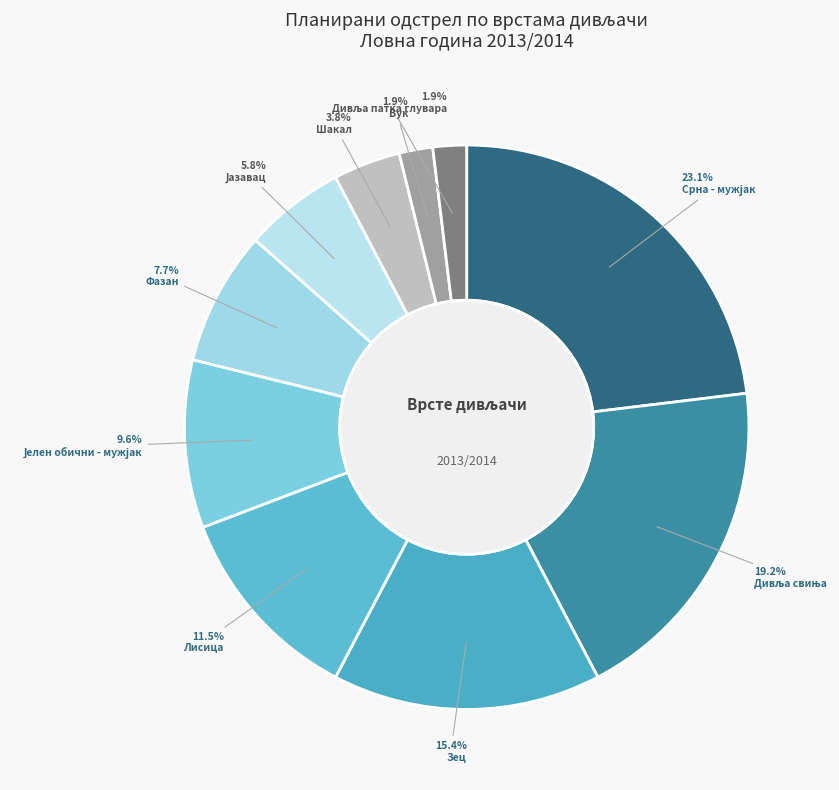

Is it true that Фазан is 8% of the pie?

True